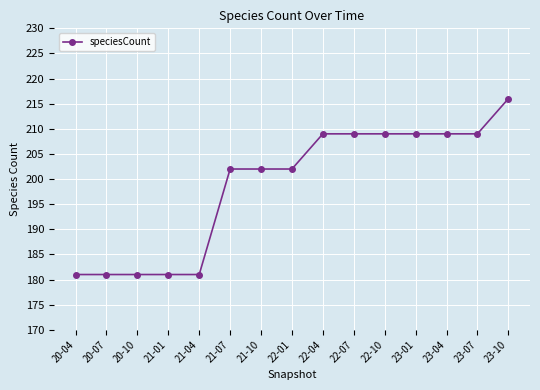

At which category does the chart reach its peak across all series?

23-10